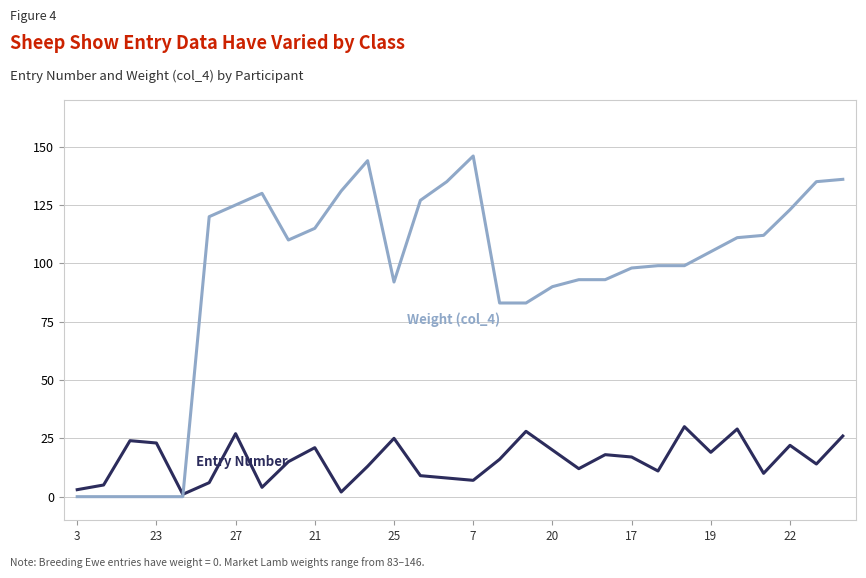

What is the greatest value displayed?

146